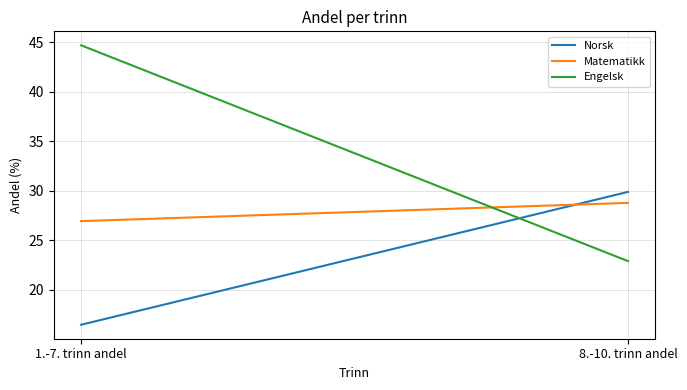

Where does the Norsk series first go above 29?

8.-10. trinn andel